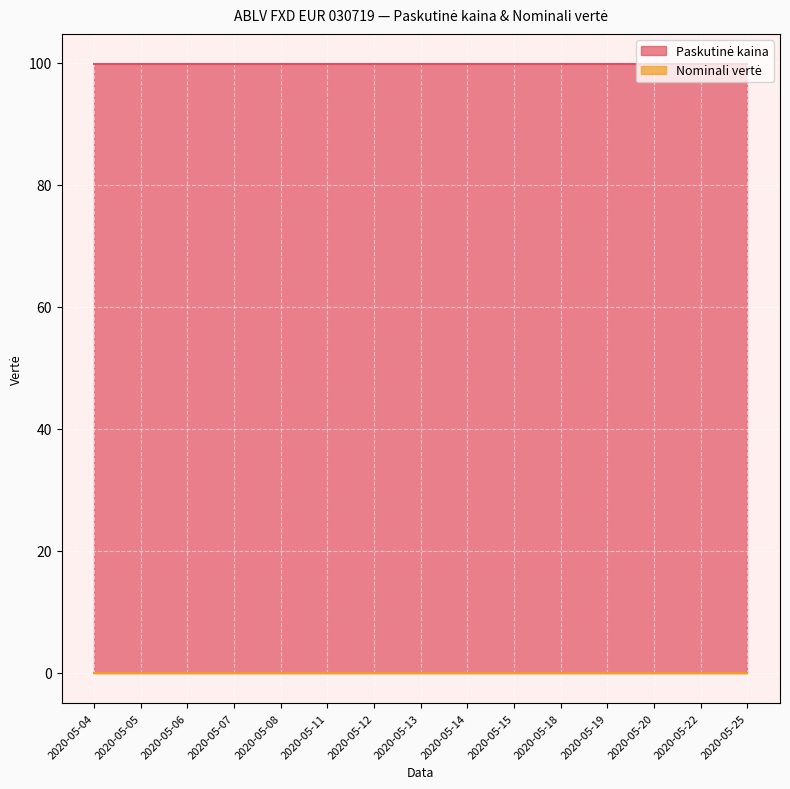

What is the greatest value displayed?

99.7